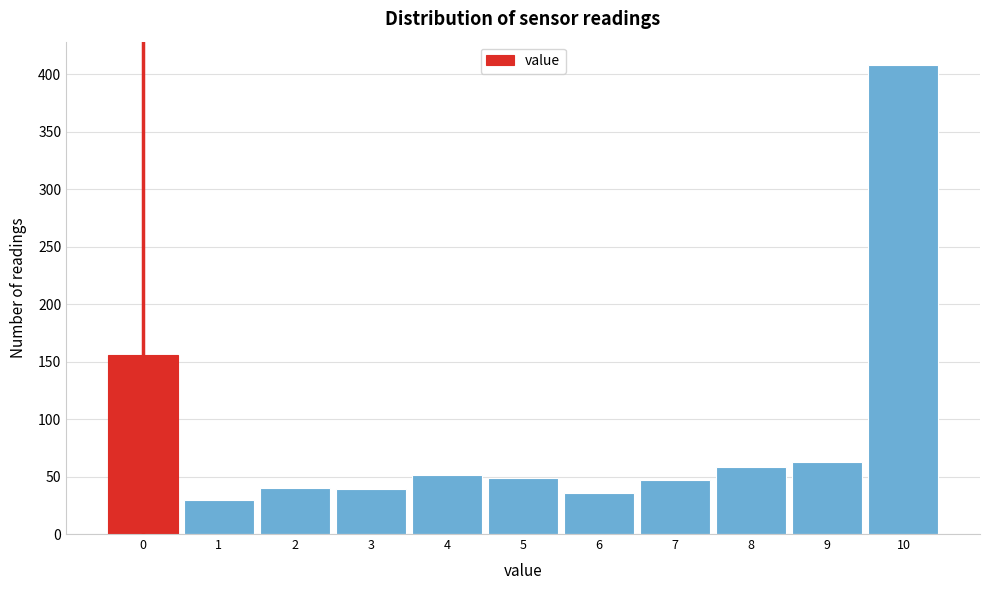

Over which range of the x-axis is the bar tallest?

9.5 to 10.5